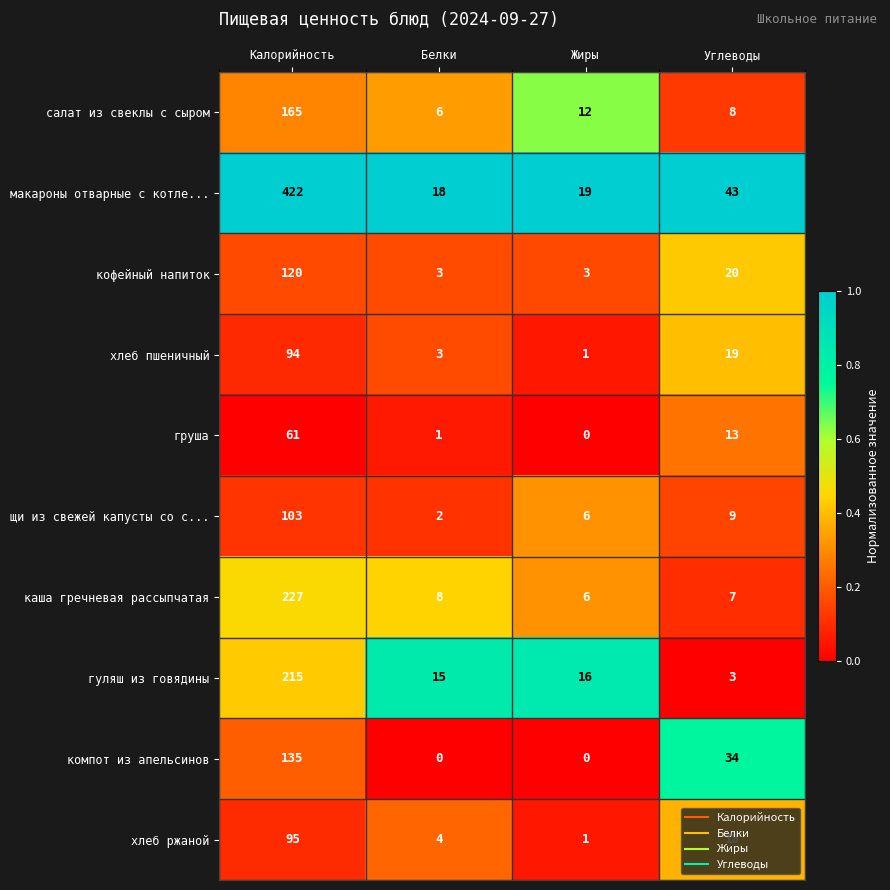

Between Калорийность and Углеводы, which series saw the biggest shift?

макароны отварные с котле...